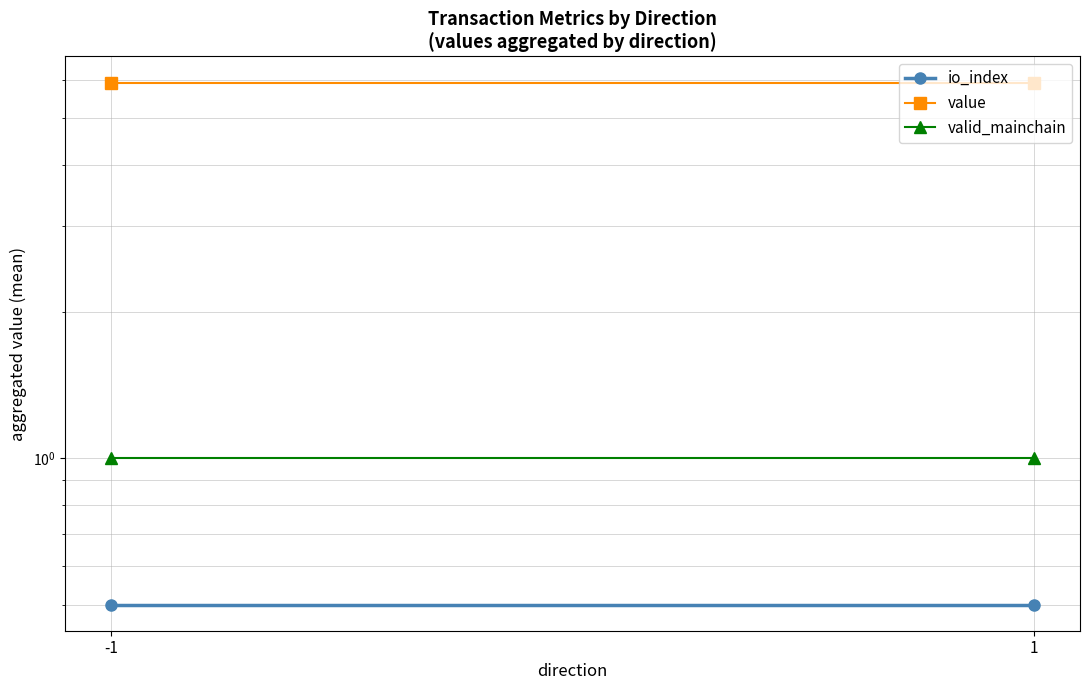

What is the spread (max minus min) of values at -1?

5.4